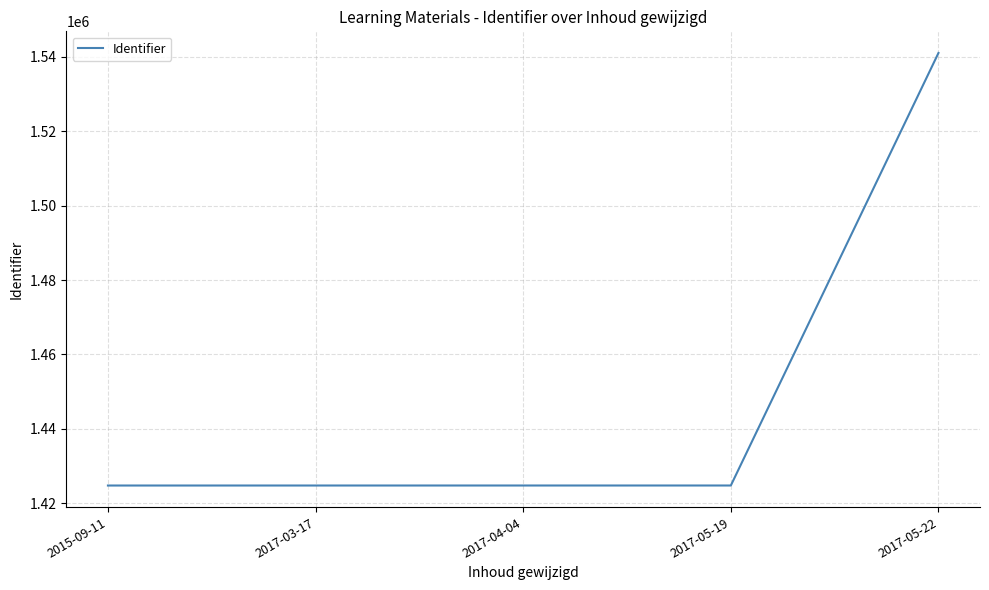

What is the greatest value displayed?

1541075